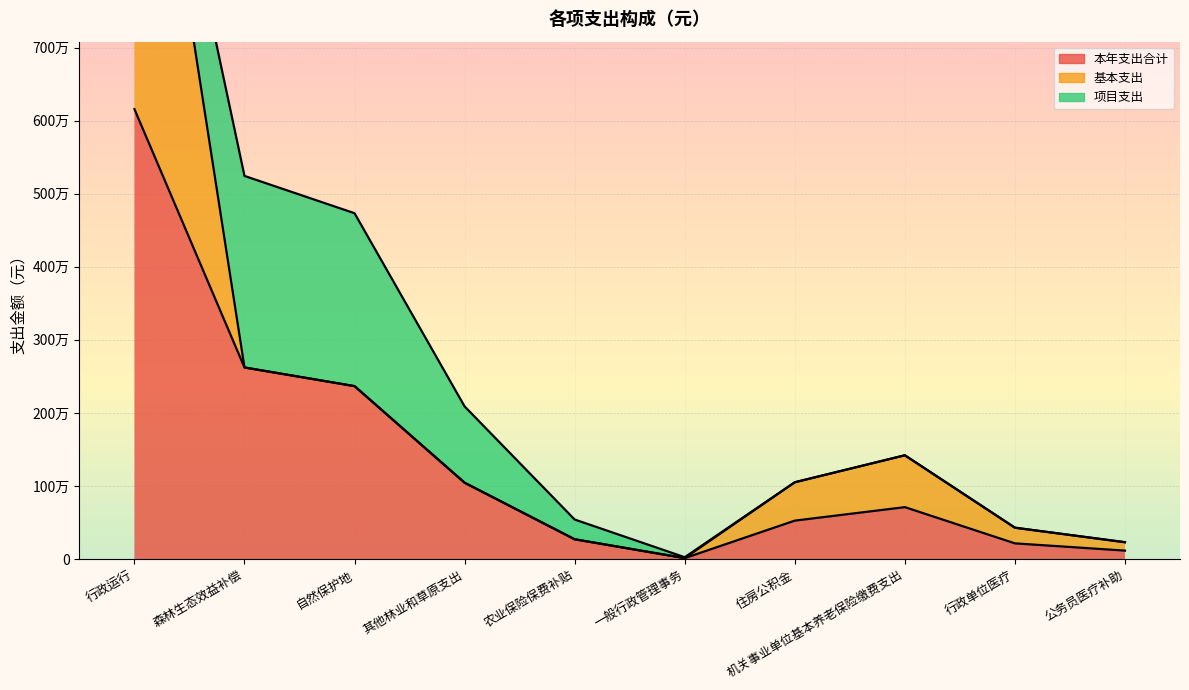

Which series has the widest spread of values?

基本支出